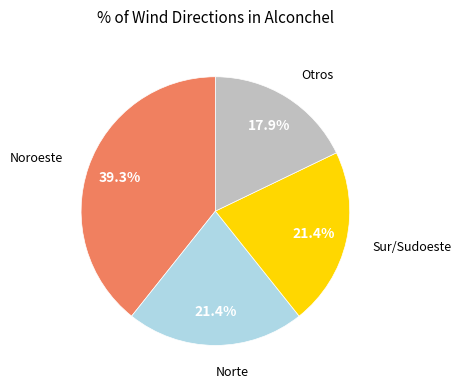

What percentage is the Noroeste slice, to the nearest percent?

39%